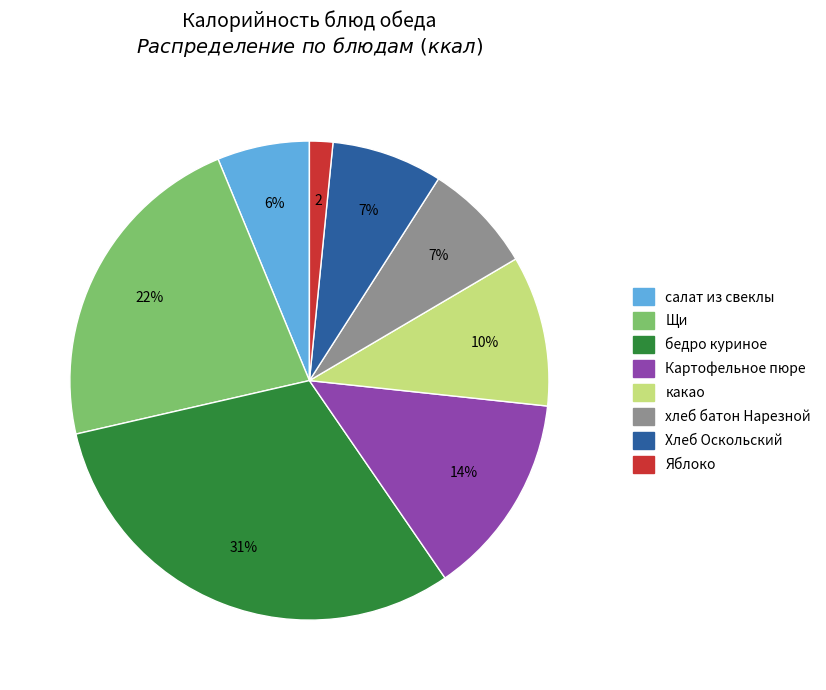

To the nearest percent, what portion does хлеб батон Нарезной represent?

7%